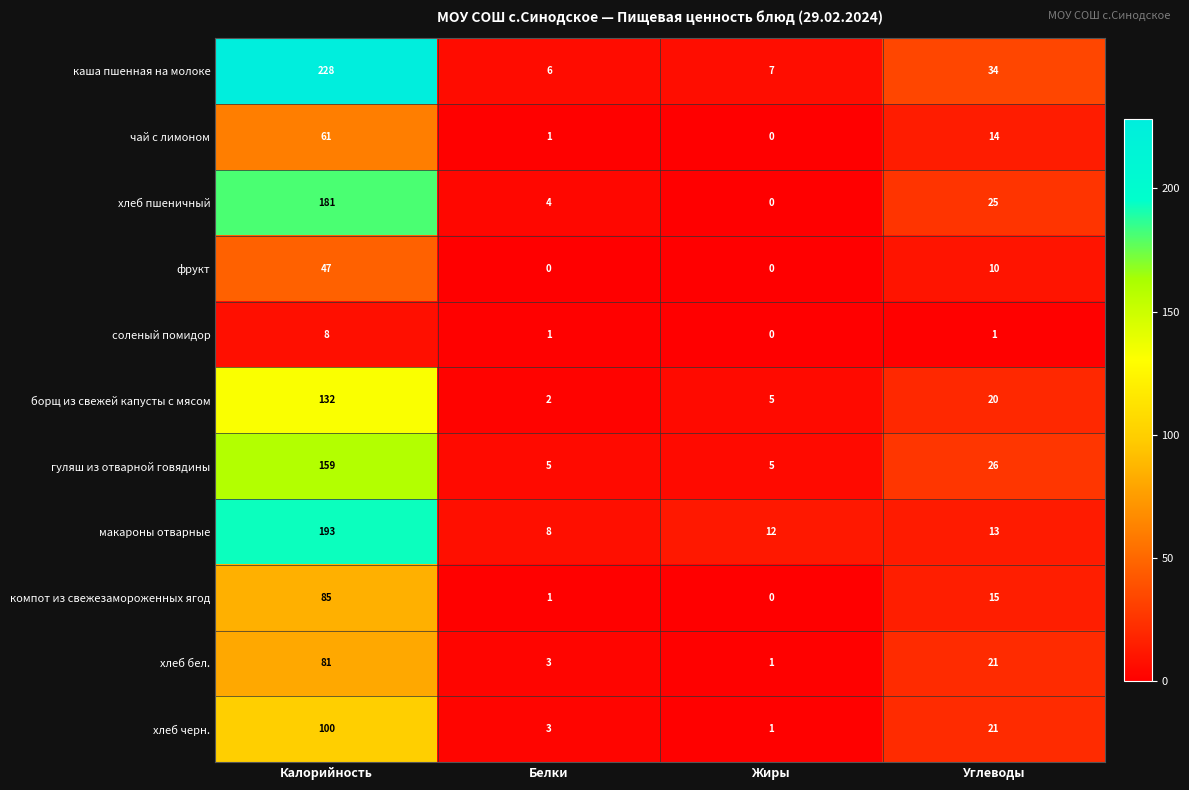

What is the sum of the чай с лимоном values at Углеводы and Калорийность?

75